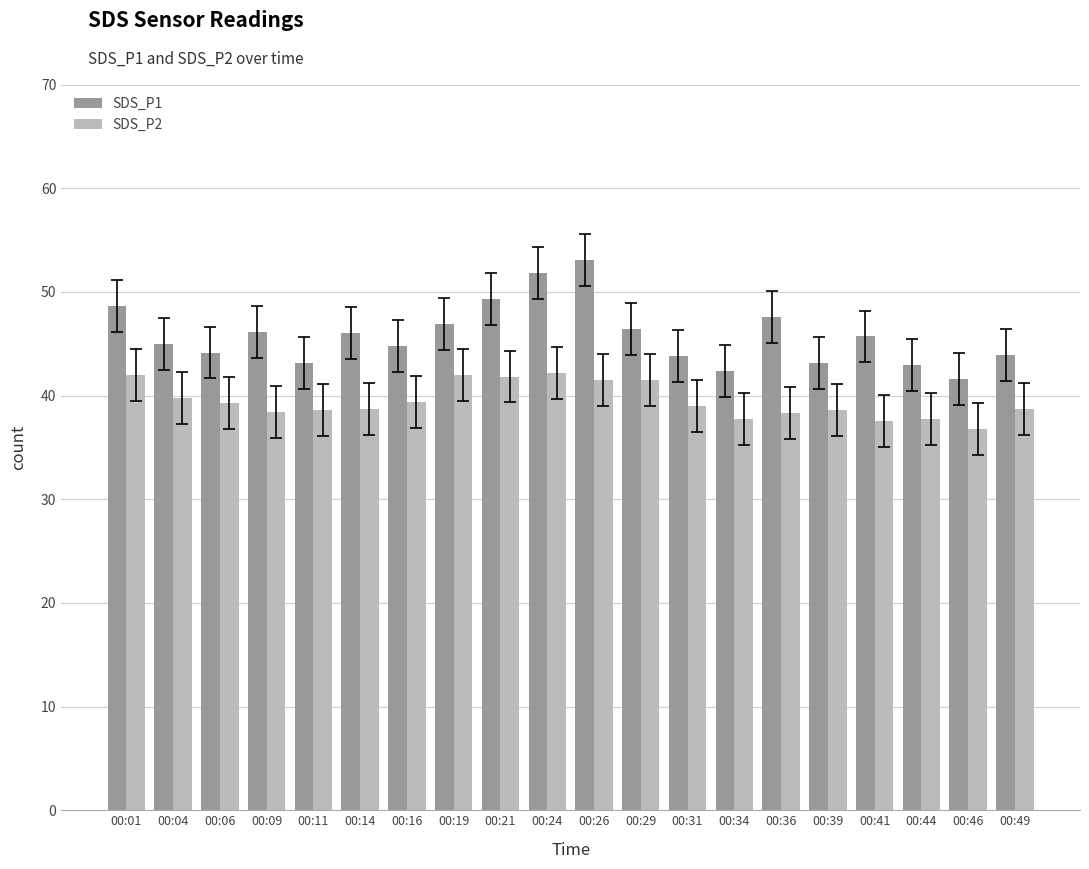

Which category has the highest value in the SDS_P1 series?

00:26